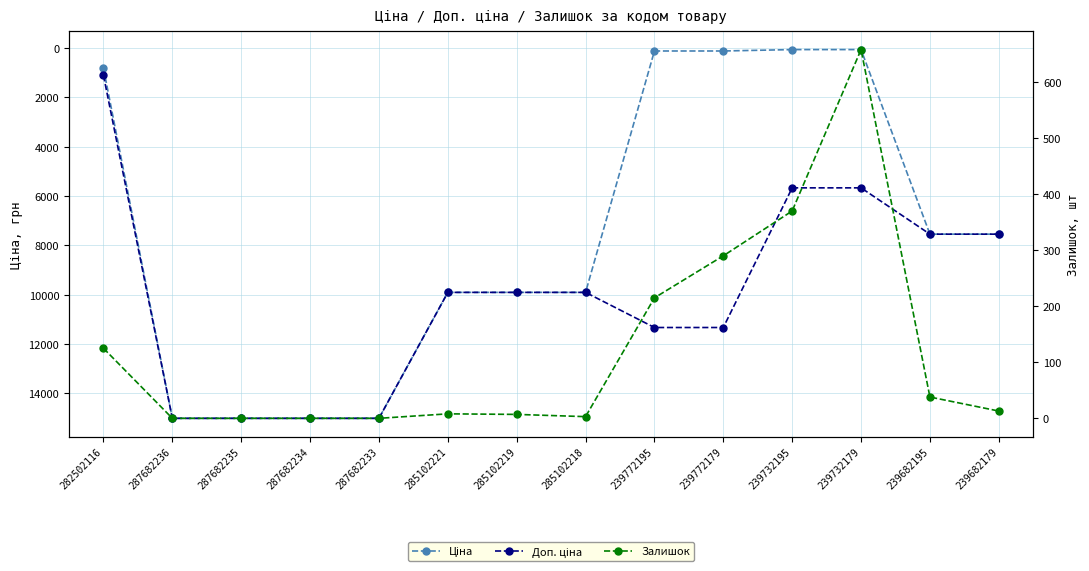

Which series has the largest total across all categories?

Доп. ціна